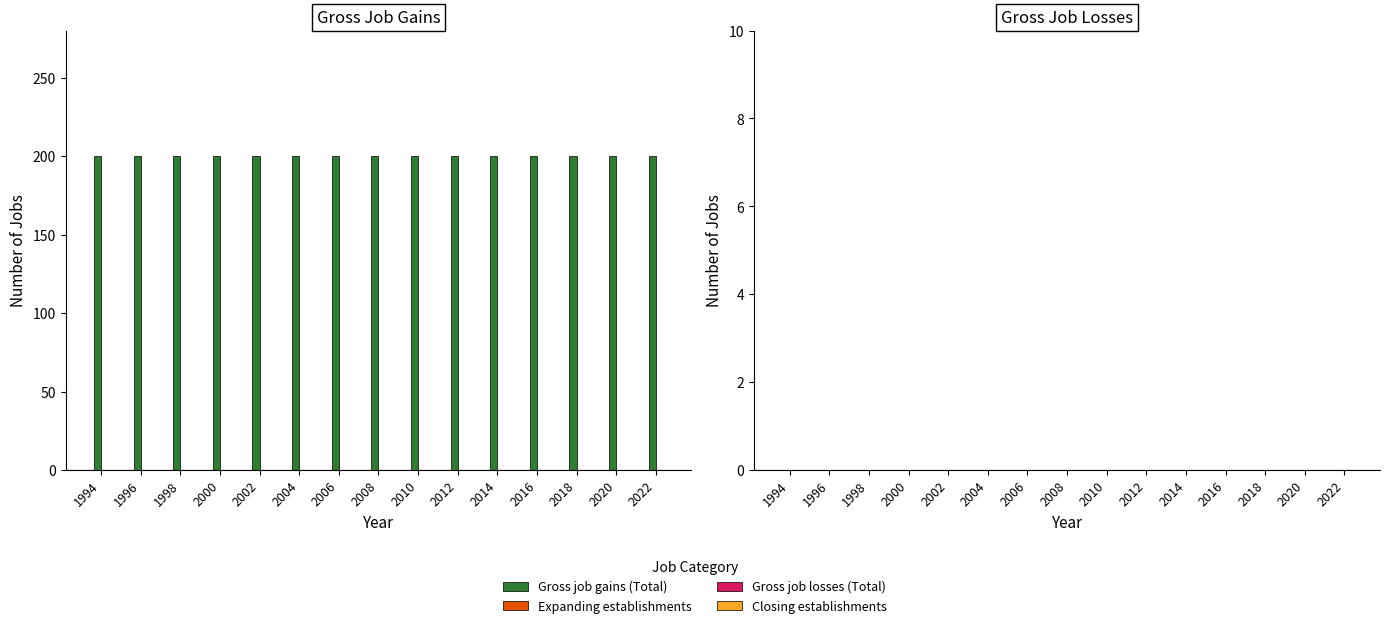

Reading left to right, extract all data points from this chart.

Gross job gains (Total): 1994=200	1996=200	1998=200	2000=200	2002=200	2004=200	2006=200	2008=200	2010=200	2012=200	2014=200	2016=200	2018=200	2020=200	2022=200
Expanding establishments: 1994=0	1996=0	1998=0	2000=0	2002=0	2004=0	2006=0	2008=0	2010=0	2012=0	2014=0	2016=0	2018=0	2020=0	2022=0
Gross job losses (Total): 1994=0	1996=0	1998=0	2000=0	2002=0	2004=0	2006=0	2008=0	2010=0	2012=0	2014=0	2016=0	2018=0	2020=0	2022=0
Closing establishments: 1994=0	1996=0	1998=0	2000=0	2002=0	2004=0	2006=0	2008=0	2010=0	2012=0	2014=0	2016=0	2018=0	2020=0	2022=0